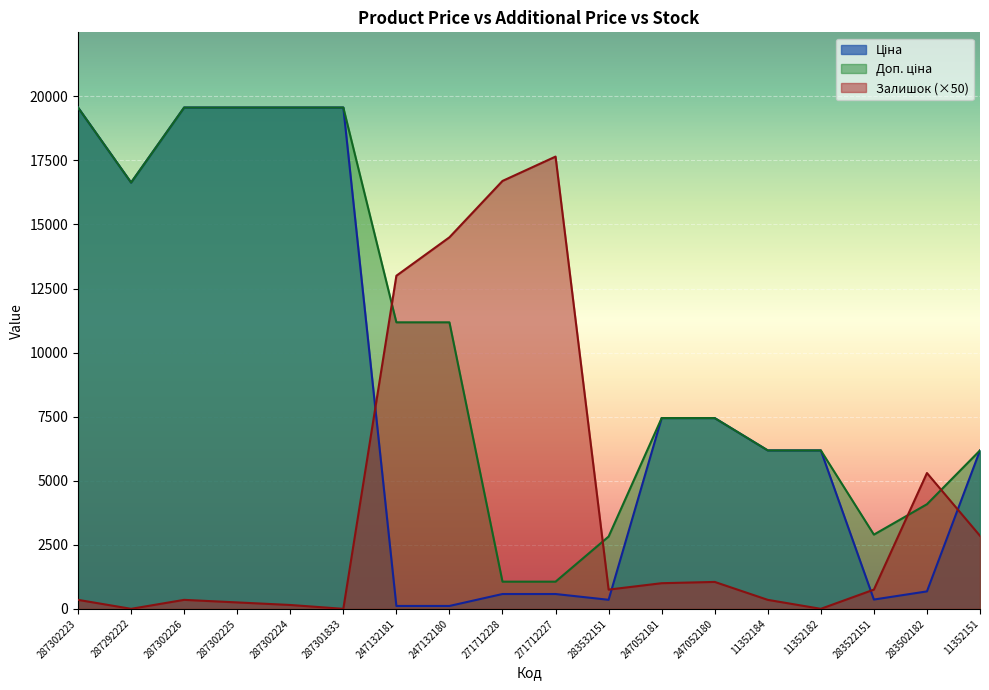

Is the value of Доп. ціна at 11352151 greater than the value of Залишок at 283522151?

Yes